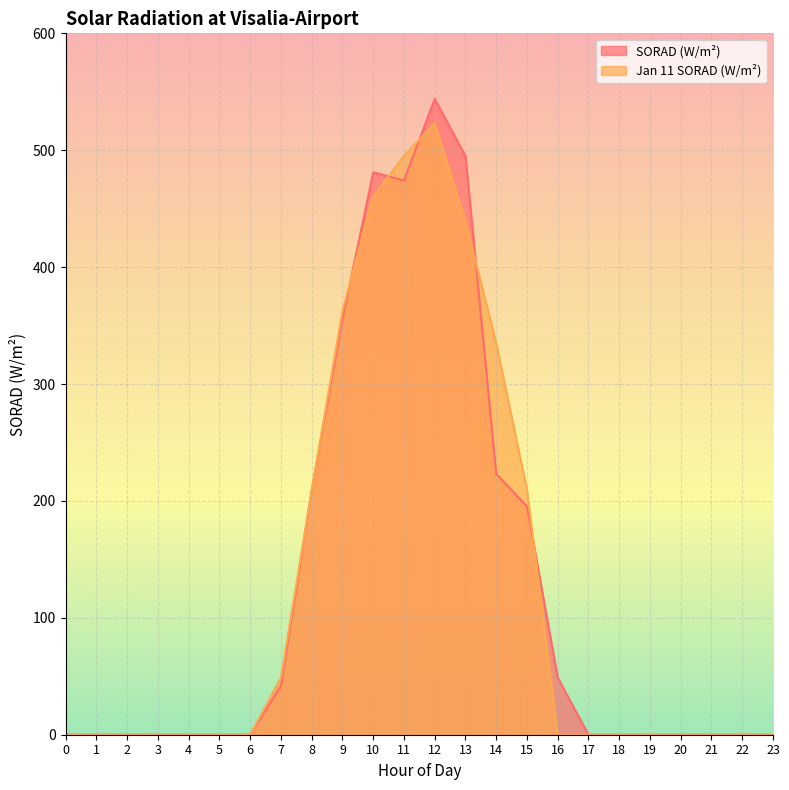

Which series has the widest spread of values?

SORAD (W/m²)